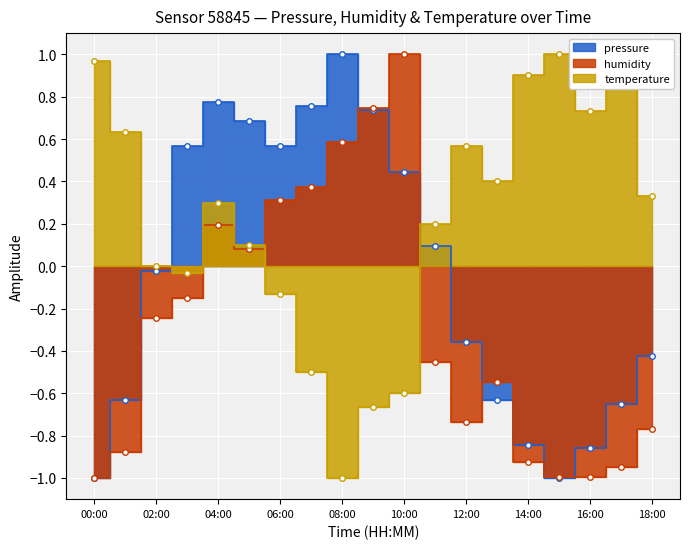

Which series ends up on top after the final intersection of pressure and humidity?

pressure